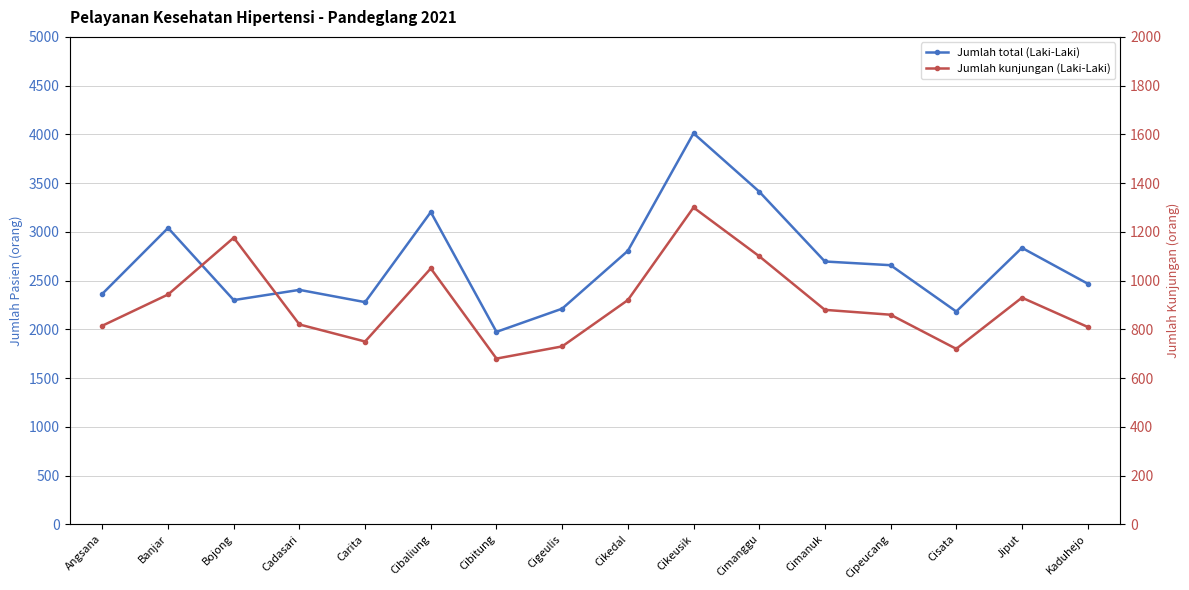

How many lines are shown in the chart?

2